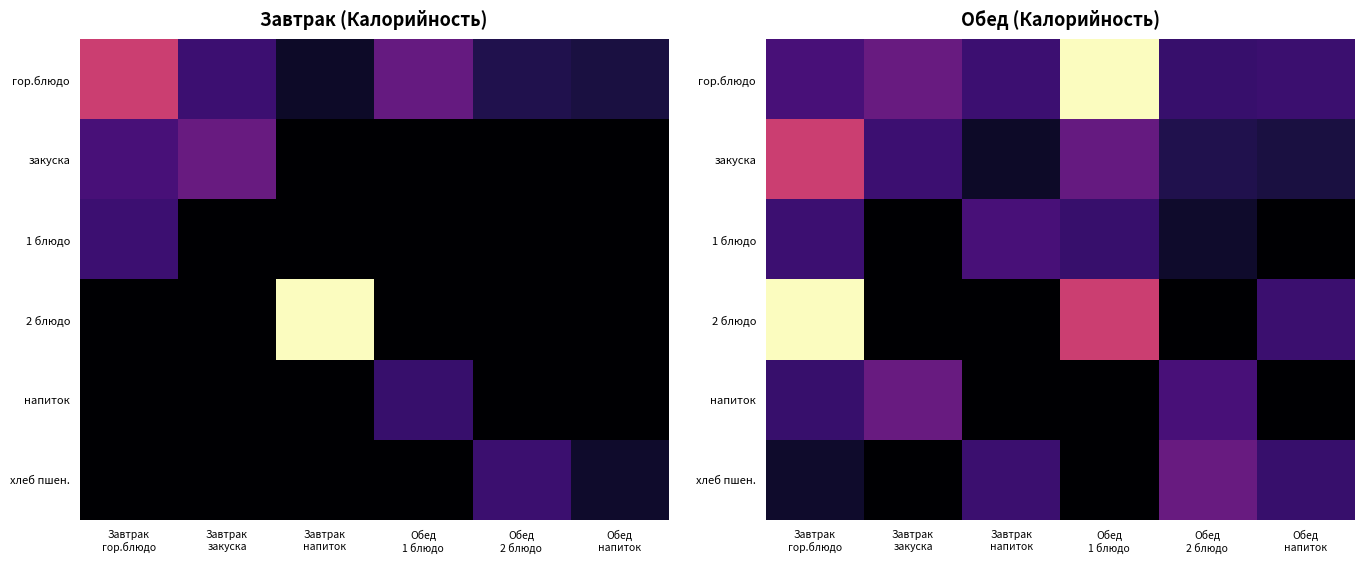

Rank the categories by закуска value from lowest to highest.

Завтрак напиток, Обед напиток, Обед 2 блюдо, Завтрак закуска, Обед 1 блюдо, Завтрак гор.блюдо